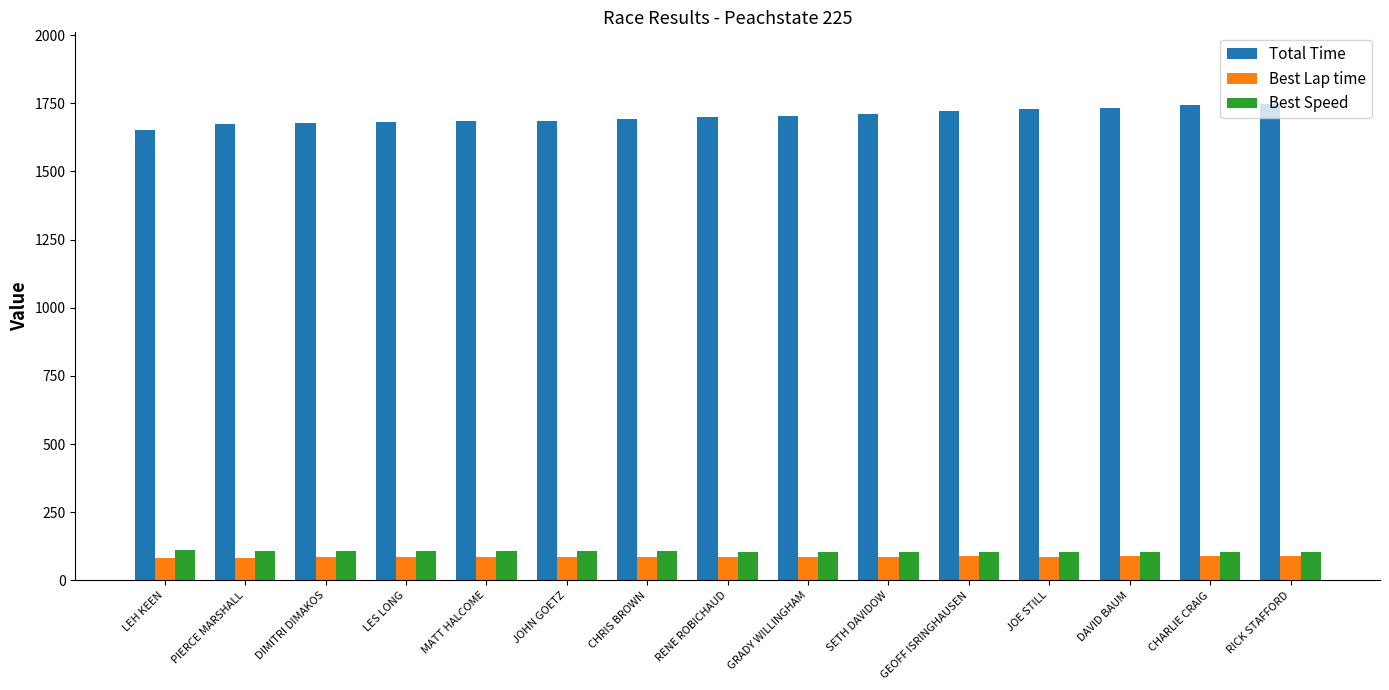

Is it true that Total Time equals 1748.3 at RICK STAFFORD?

True